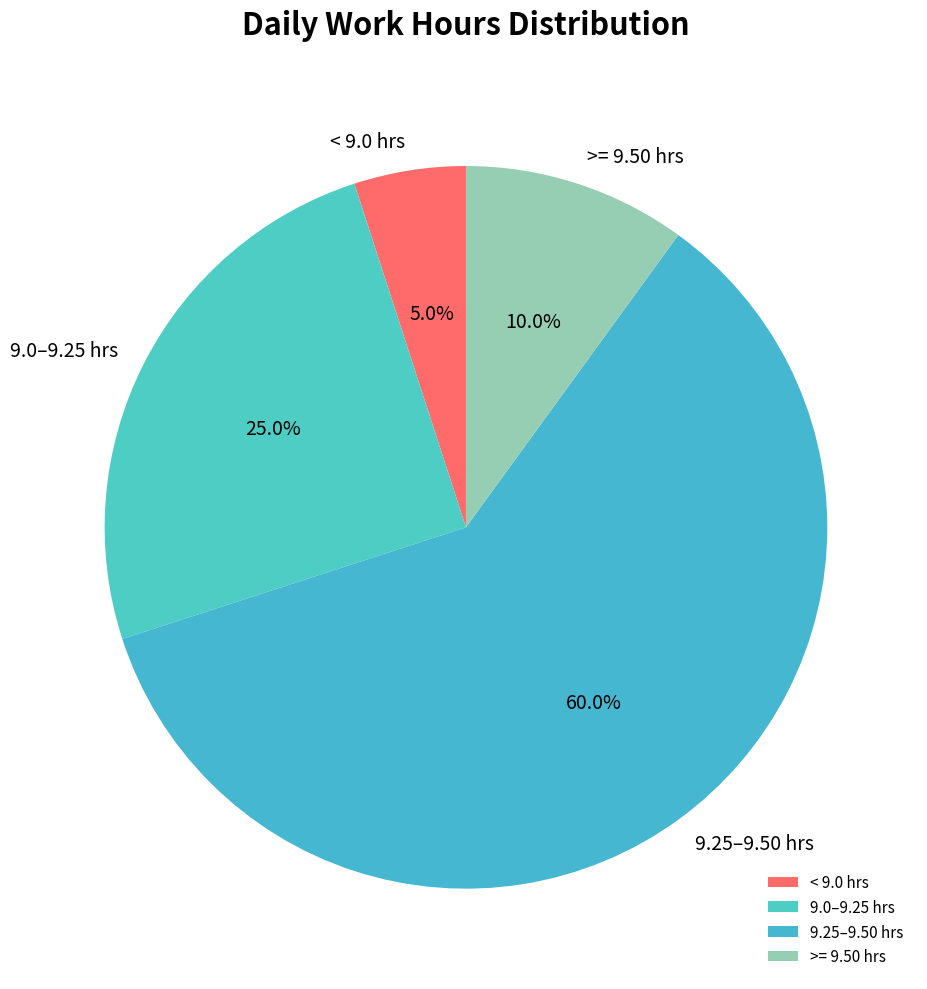

What is the largest slice in the pie chart?

9.25–9.50 hrs